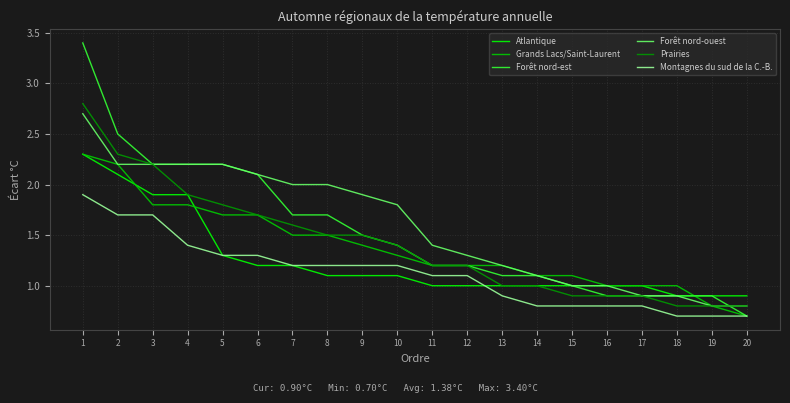

Is it true that Forêt nord-est equals 1.2 at 12?

True